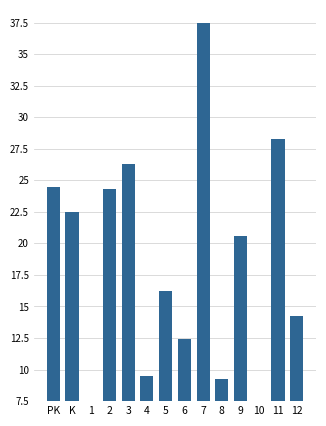

What is the value of the 2nd bar from the left?

22.5